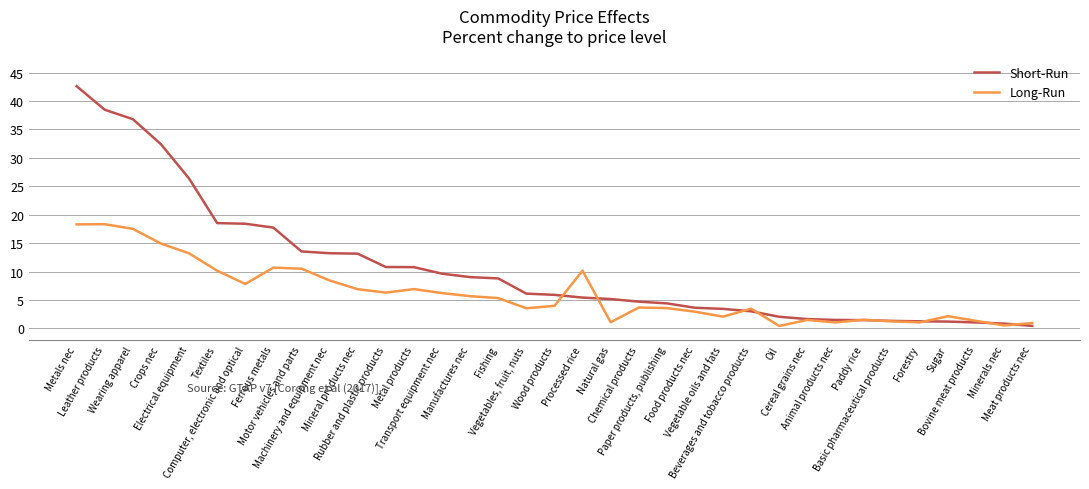

Between Manufactures nec and Paddy rice, which series saw the biggest shift?

Short-Run